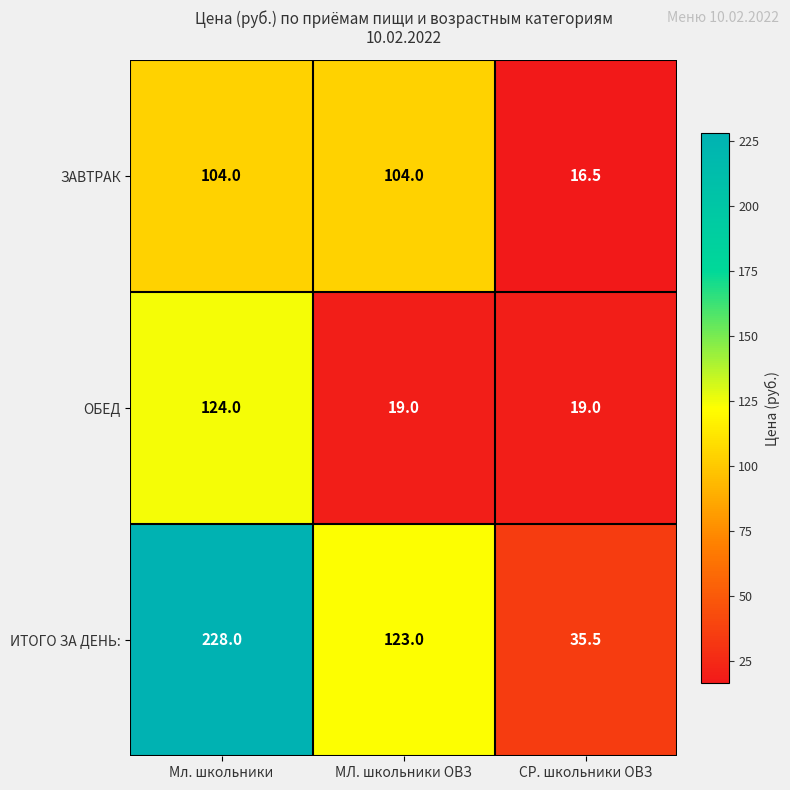

Reading right to left, extract all data points from this chart.

ЗАВТРАК: 16.5	104.0	104.0
ОБЕД: 19.0	19.0	124.0
ИТОГО ЗА ДЕНЬ:: 35.5	123.0	228.0